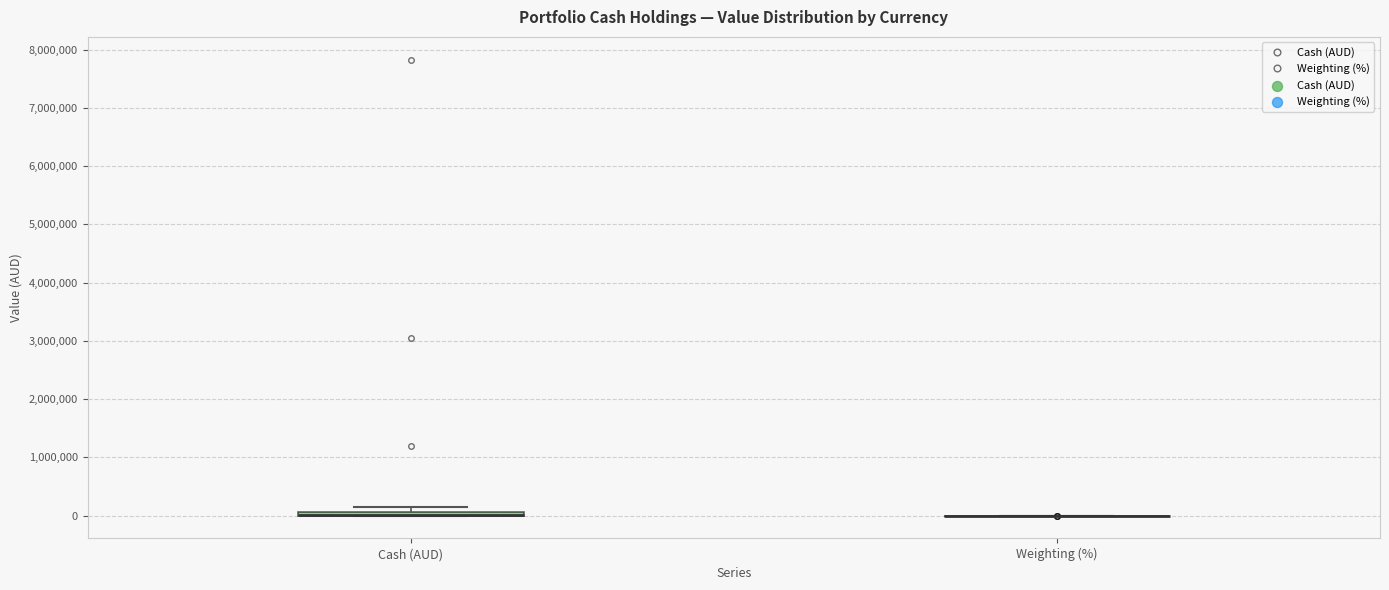

Where is the upper edge of the box for Cash (AUD) on the y-axis? The values are not printed on the chart, so give them approximately, as read against the axis.

100000